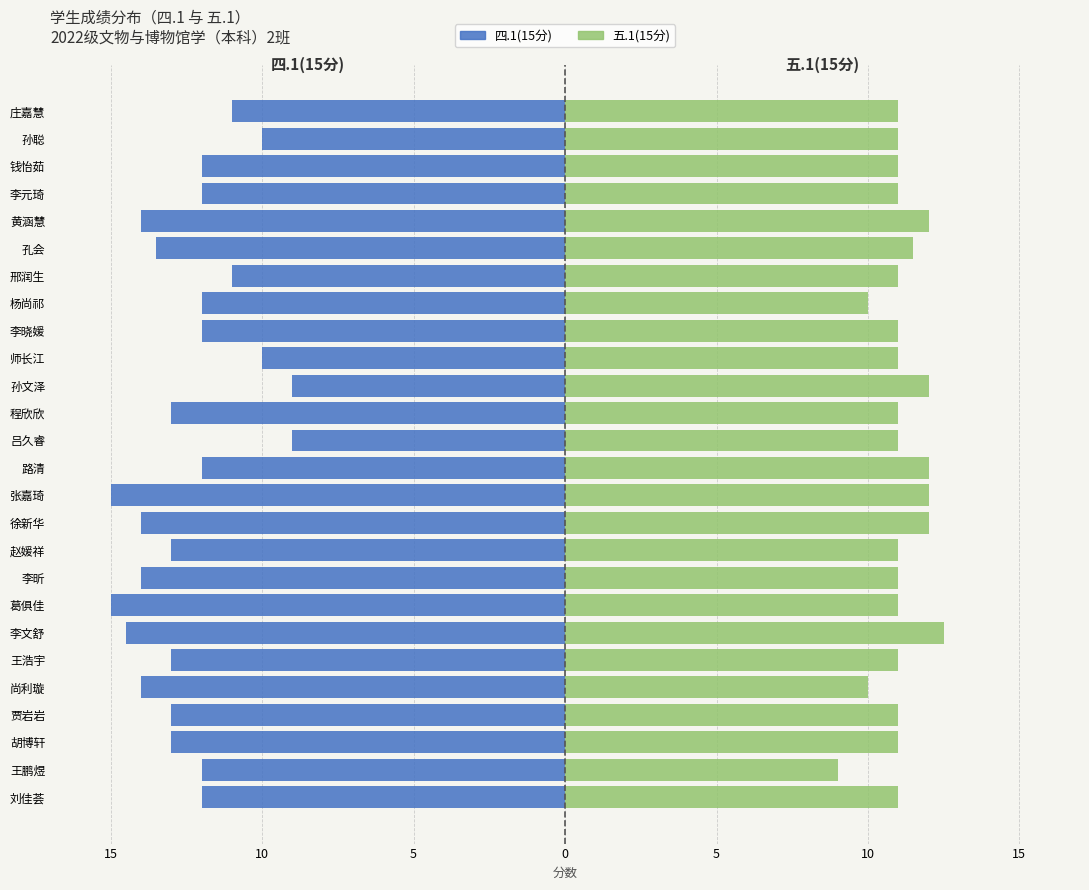

How many bars are there in each group?

2